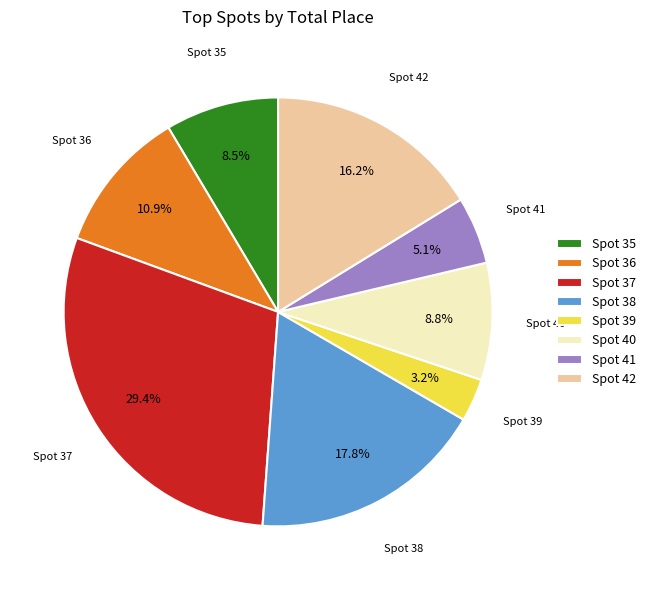

What portion of the pie excludes Spot 38?

82.2%